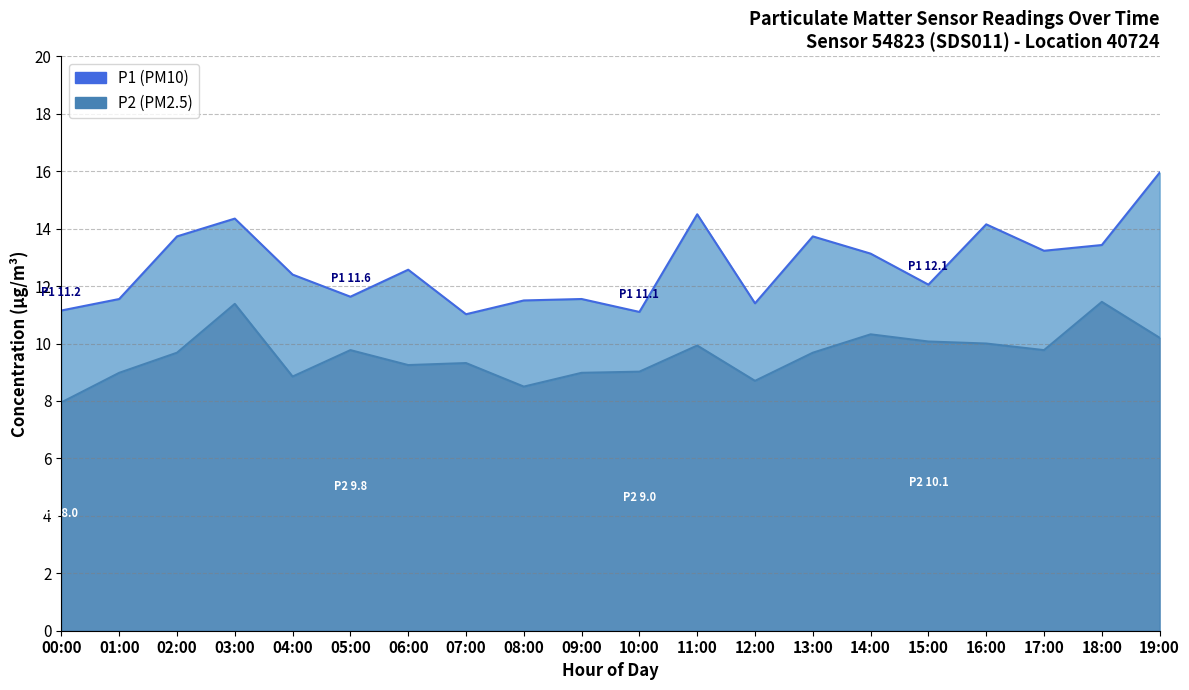

Is it true that P2 equals 15.0 at 18:00?

False